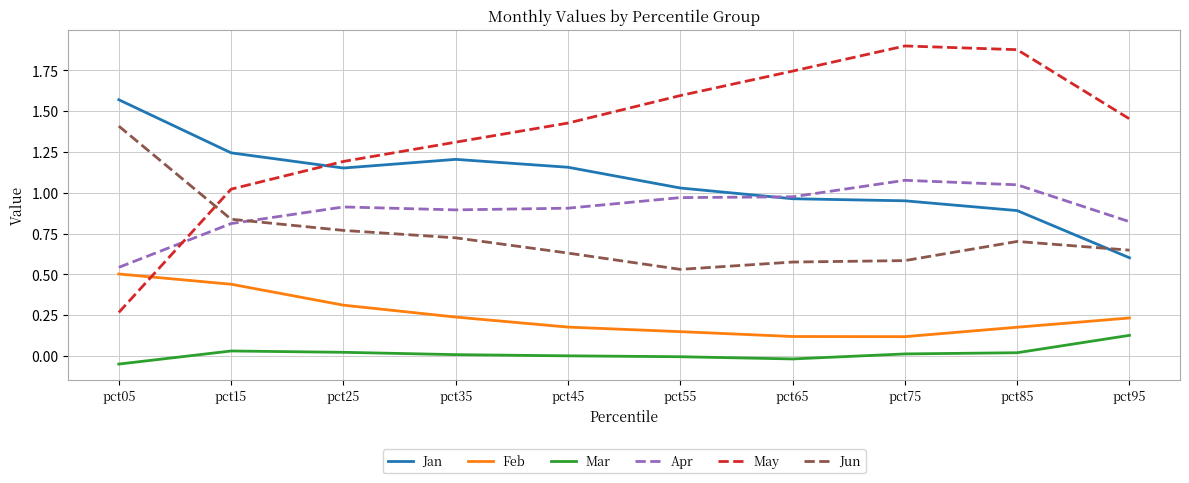

What are all the series names shown in the legend?

Jan, Feb, Mar, Apr, May, Jun